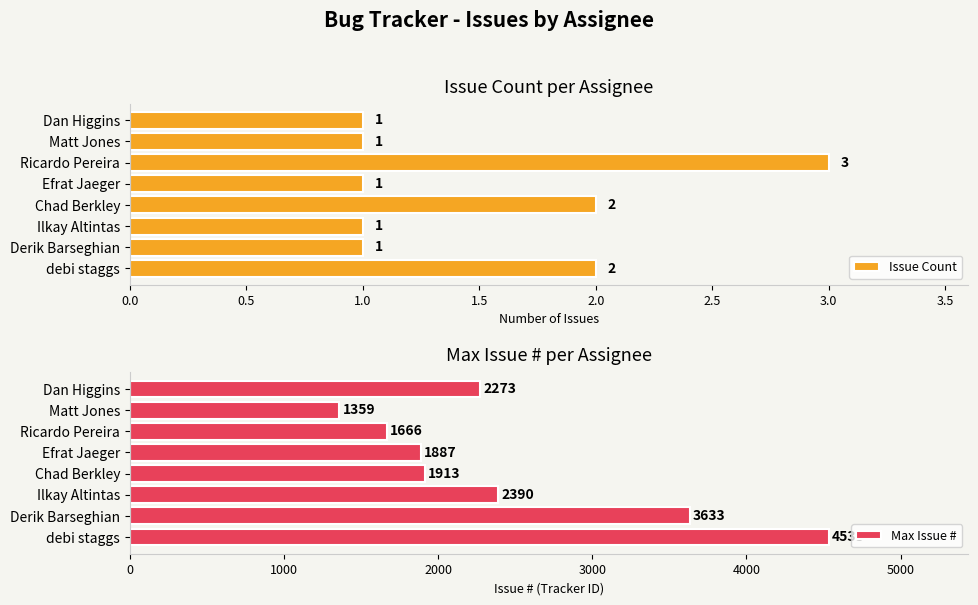

How many Issue Count values are between 1 and 2?

7